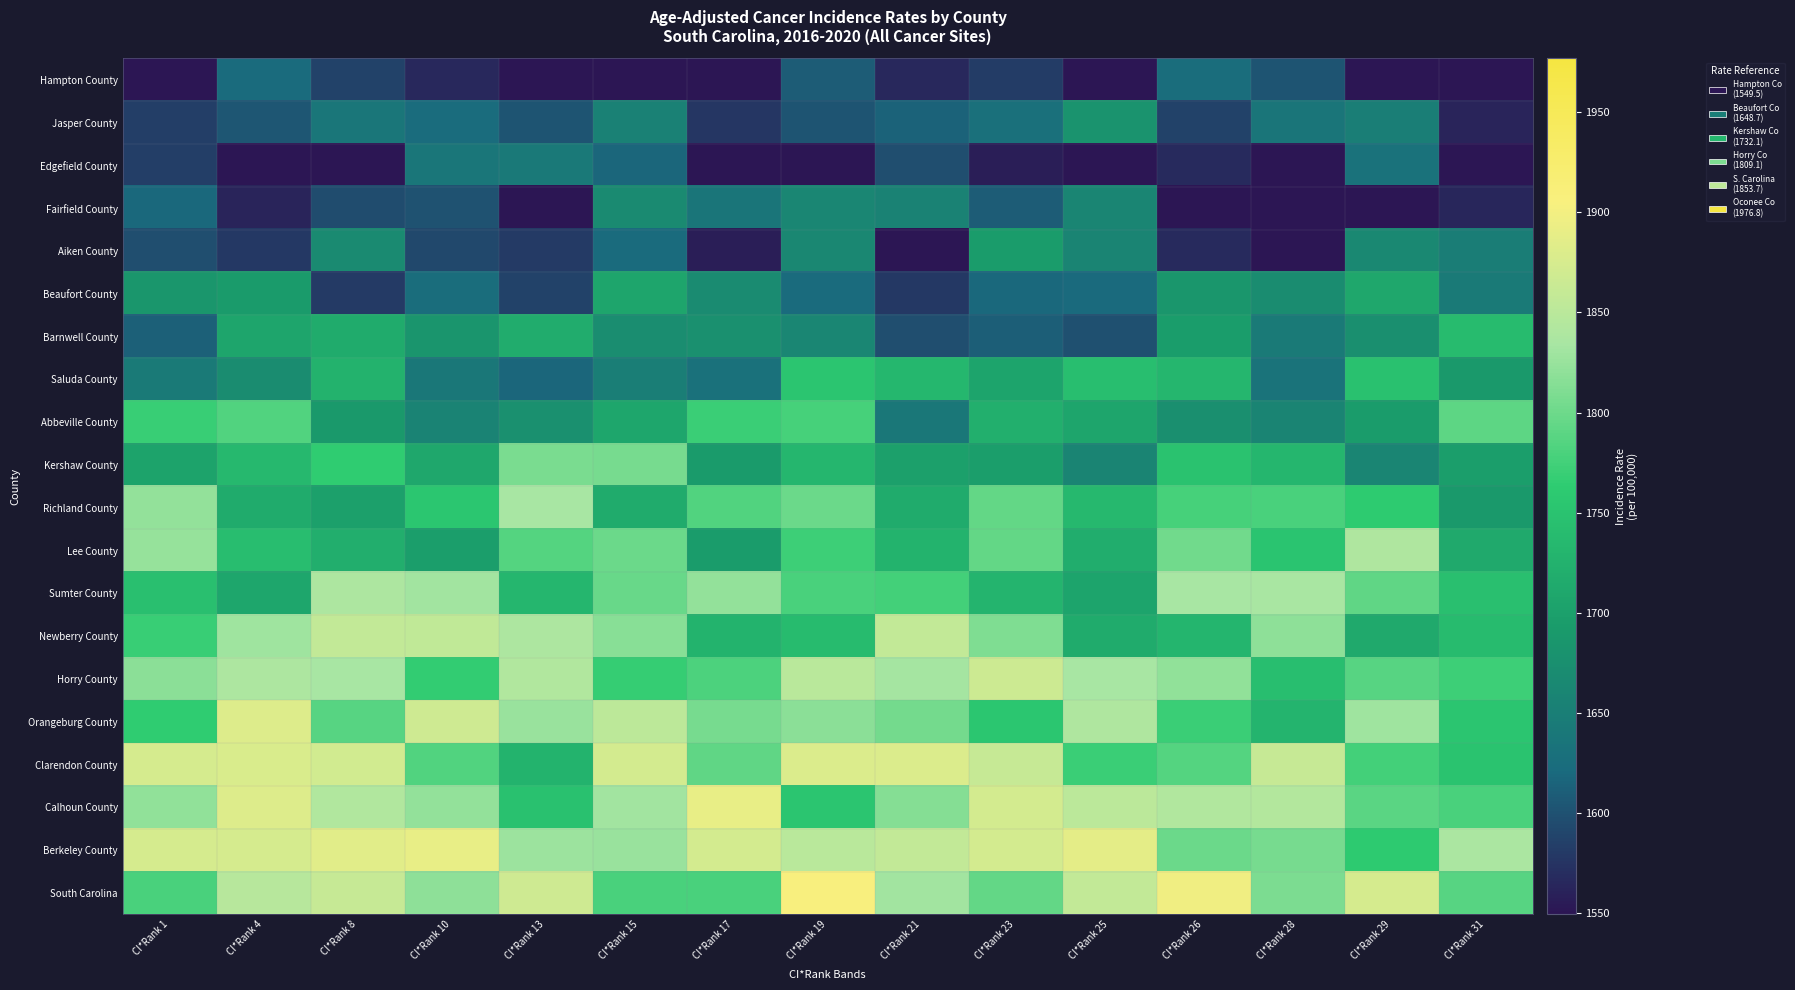

Reading left to right, transcribe all the data shown in this chart.

Hampton County: CI*Rank 1=1549.5	CI*Rank 4=1621.6	CI*Rank 8=1586.6	CI*Rank 10=1565.3	CI*Rank 13=1549.5	CI*Rank 15=1549.5	CI*Rank 17=1549.5	CI*Rank 19=1608.1	CI*Rank 21=1565.7	CI*Rank 23=1582.8	CI*Rank 25=1549.5	CI*Rank 26=1624.7	CI*Rank 28=1602.7	CI*Rank 29=1549.5	CI*Rank 31=1549.5
Jasper County: CI*Rank 1=1584.4	CI*Rank 4=1603.8	CI*Rank 8=1639.1	CI*Rank 10=1624.2	CI*Rank 13=1601.7	CI*Rank 15=1653.0	CI*Rank 17=1577.4	CI*Rank 19=1601.8	CI*Rank 21=1613.7	CI*Rank 23=1628.1	CI*Rank 25=1680.7	CI*Rank 26=1587.0	CI*Rank 28=1637.4	CI*Rank 29=1649.9	CI*Rank 31=1562.5
Edgefield County: CI*Rank 1=1584.5	CI*Rank 4=1549.5	CI*Rank 8=1549.5	CI*Rank 10=1639.1	CI*Rank 13=1641.8	CI*Rank 15=1616.6	CI*Rank 17=1549.5	CI*Rank 19=1549.5	CI*Rank 21=1596.8	CI*Rank 23=1557.7	CI*Rank 25=1549.5	CI*Rank 26=1566.5	CI*Rank 28=1549.5	CI*Rank 29=1632.8	CI*Rank 31=1549.5
Fairfield County: CI*Rank 1=1618.3	CI*Rank 4=1562.2	CI*Rank 8=1595.5	CI*Rank 10=1599.8	CI*Rank 13=1549.5	CI*Rank 15=1667.4	CI*Rank 17=1636.3	CI*Rank 19=1662.6	CI*Rank 21=1655.5	CI*Rank 23=1608.0	CI*Rank 25=1659.8	CI*Rank 26=1549.5	CI*Rank 28=1549.5	CI*Rank 29=1549.5	CI*Rank 31=1564.4
Aiken County: CI*Rank 1=1597.4	CI*Rank 4=1578.6	CI*Rank 8=1667.8	CI*Rank 10=1592.3	CI*Rank 13=1580.1	CI*Rank 15=1622.0	CI*Rank 17=1557.7	CI*Rank 19=1663.6	CI*Rank 21=1549.5	CI*Rank 23=1693.1	CI*Rank 25=1658.8	CI*Rank 26=1567.0	CI*Rank 28=1549.5	CI*Rank 29=1665.7	CI*Rank 31=1648.3
Beaufort County: CI*Rank 1=1685.3	CI*Rank 4=1692.1	CI*Rank 8=1580.5	CI*Rank 10=1626.1	CI*Rank 13=1587.2	CI*Rank 15=1706.8	CI*Rank 17=1668.4	CI*Rank 19=1621.6	CI*Rank 21=1578.9	CI*Rank 23=1618.5	CI*Rank 25=1620.7	CI*Rank 26=1685.4	CI*Rank 28=1670.7	CI*Rank 29=1710.7	CI*Rank 31=1644.3
Barnwell County: CI*Rank 1=1612.7	CI*Rank 4=1707.7	CI*Rank 8=1715.3	CI*Rank 10=1683.4	CI*Rank 13=1717.0	CI*Rank 15=1672.6	CI*Rank 17=1677.2	CI*Rank 19=1662.0	CI*Rank 21=1597.7	CI*Rank 23=1610.9	CI*Rank 25=1598.6	CI*Rank 26=1695.4	CI*Rank 28=1643.9	CI*Rank 29=1675.0	CI*Rank 31=1738.8
Saluda County: CI*Rank 1=1644.3	CI*Rank 4=1670.1	CI*Rank 8=1725.3	CI*Rank 10=1641.0	CI*Rank 13=1616.7	CI*Rank 15=1650.8	CI*Rank 17=1630.2	CI*Rank 19=1753.2	CI*Rank 21=1733.7	CI*Rank 23=1705.7	CI*Rank 25=1743.8	CI*Rank 26=1733.0	CI*Rank 28=1634.3	CI*Rank 29=1747.2	CI*Rank 31=1690.7
Abbeville County: CI*Rank 1=1769.2	CI*Rank 4=1783.4	CI*Rank 8=1690.9	CI*Rank 10=1657.6	CI*Rank 13=1676.5	CI*Rank 15=1708.3	CI*Rank 17=1770.9	CI*Rank 19=1777.7	CI*Rank 21=1641.1	CI*Rank 23=1721.7	CI*Rank 25=1706.8	CI*Rank 26=1675.5	CI*Rank 28=1659.2	CI*Rank 29=1694.0	CI*Rank 31=1790.9
Kershaw County: CI*Rank 1=1703.8	CI*Rank 4=1735.1	CI*Rank 8=1764.6	CI*Rank 10=1710.3	CI*Rank 13=1807.6	CI*Rank 15=1806.1	CI*Rank 17=1692.4	CI*Rank 19=1731.7	CI*Rank 21=1700.2	CI*Rank 23=1697.7	CI*Rank 25=1658.0	CI*Rank 26=1749.6	CI*Rank 28=1732.5	CI*Rank 29=1660.3	CI*Rank 31=1696.7
Richland County: CI*Rank 1=1822.2	CI*Rank 4=1715.2	CI*Rank 8=1700.1	CI*Rank 10=1755.2	CI*Rank 13=1834.6	CI*Rank 15=1715.6	CI*Rank 17=1784.4	CI*Rank 19=1798.8	CI*Rank 21=1714.9	CI*Rank 23=1793.4	CI*Rank 25=1735.7	CI*Rank 26=1778.1	CI*Rank 28=1778.3	CI*Rank 29=1762.6	CI*Rank 31=1691.3
Lee County: CI*Rank 1=1824.7	CI*Rank 4=1742.4	CI*Rank 8=1720.9	CI*Rank 10=1697.6	CI*Rank 13=1785.6	CI*Rank 15=1799.5	CI*Rank 17=1693.8	CI*Rank 19=1773.0	CI*Rank 21=1727.3	CI*Rank 23=1794.3	CI*Rank 25=1719.0	CI*Rank 26=1801.7	CI*Rank 28=1753.0	CI*Rank 29=1841.0	CI*Rank 31=1713.1
Sumter County: CI*Rank 1=1745.6	CI*Rank 4=1709.2	CI*Rank 8=1839.0	CI*Rank 10=1831.4	CI*Rank 13=1732.3	CI*Rank 15=1796.6	CI*Rank 17=1821.8	CI*Rank 19=1779.8	CI*Rank 21=1775.7	CI*Rank 23=1729.7	CI*Rank 25=1705.9	CI*Rank 26=1834.6	CI*Rank 28=1835.1	CI*Rank 29=1792.3	CI*Rank 31=1745.2
Newberry County: CI*Rank 1=1769.6	CI*Rank 4=1829.9	CI*Rank 8=1857.2	CI*Rank 10=1855.6	CI*Rank 13=1838.5	CI*Rank 15=1816.4	CI*Rank 17=1727.2	CI*Rank 19=1739.6	CI*Rank 21=1857.5	CI*Rank 23=1810.7	CI*Rank 25=1715.2	CI*Rank 26=1729.9	CI*Rank 28=1819.9	CI*Rank 29=1714.5	CI*Rank 31=1739.4
Horry County: CI*Rank 1=1816.9	CI*Rank 4=1839.8	CI*Rank 8=1833.4	CI*Rank 10=1765.0	CI*Rank 13=1843.0	CI*Rank 15=1767.1	CI*Rank 17=1781.2	CI*Rank 19=1848.5	CI*Rank 21=1833.0	CI*Rank 23=1865.0	CI*Rank 25=1834.3	CI*Rank 26=1820.0	CI*Rank 28=1744.1	CI*Rank 29=1787.9	CI*Rank 31=1771.5
Orangeburg County: CI*Rank 1=1764.0	CI*Rank 4=1880.7	CI*Rank 8=1787.9	CI*Rank 10=1867.7	CI*Rank 13=1826.0	CI*Rank 15=1852.2	CI*Rank 17=1805.4	CI*Rank 19=1817.3	CI*Rank 21=1803.8	CI*Rank 23=1756.2	CI*Rank 25=1840.6	CI*Rank 26=1769.9	CI*Rank 28=1728.9	CI*Rank 29=1828.3	CI*Rank 31=1753.3
Clarendon County: CI*Rank 1=1874.7	CI*Rank 4=1876.8	CI*Rank 8=1870.6	CI*Rank 10=1783.4	CI*Rank 13=1726.7	CI*Rank 15=1872.7	CI*Rank 17=1792.7	CI*Rank 19=1878.9	CI*Rank 21=1878.4	CI*Rank 23=1860.7	CI*Rank 25=1771.3	CI*Rank 26=1785.8	CI*Rank 28=1860.4	CI*Rank 29=1774.9	CI*Rank 31=1751.3
Calhoun County: CI*Rank 1=1820.7	CI*Rank 4=1881.4	CI*Rank 8=1843.0	CI*Rank 10=1822.8	CI*Rank 13=1747.1	CI*Rank 15=1830.0	CI*Rank 17=1890.0	CI*Rank 19=1754.0	CI*Rank 21=1814.5	CI*Rank 23=1872.0	CI*Rank 25=1850.1	CI*Rank 26=1843.1	CI*Rank 28=1844.0	CI*Rank 29=1789.1	CI*Rank 31=1778.6
Berkeley County: CI*Rank 1=1874.8	CI*Rank 4=1874.9	CI*Rank 8=1884.0	CI*Rank 10=1891.4	CI*Rank 13=1827.1	CI*Rank 15=1825.5	CI*Rank 17=1873.0	CI*Rank 19=1849.3	CI*Rank 21=1857.6	CI*Rank 23=1872.6	CI*Rank 25=1887.7	CI*Rank 26=1799.4	CI*Rank 28=1805.4	CI*Rank 29=1760.3	CI*Rank 31=1837.8
South Carolina: CI*Rank 1=1779.5	CI*Rank 4=1848.2	CI*Rank 8=1860.5	CI*Rank 10=1819.5	CI*Rank 13=1868.2	CI*Rank 15=1778.6	CI*Rank 17=1779.7	CI*Rank 19=1905.3	CI*Rank 21=1831.3	CI*Rank 23=1794.0	CI*Rank 25=1857.3	CI*Rank 26=1896.9	CI*Rank 28=1808.2	CI*Rank 29=1873.4	CI*Rank 31=1787.4